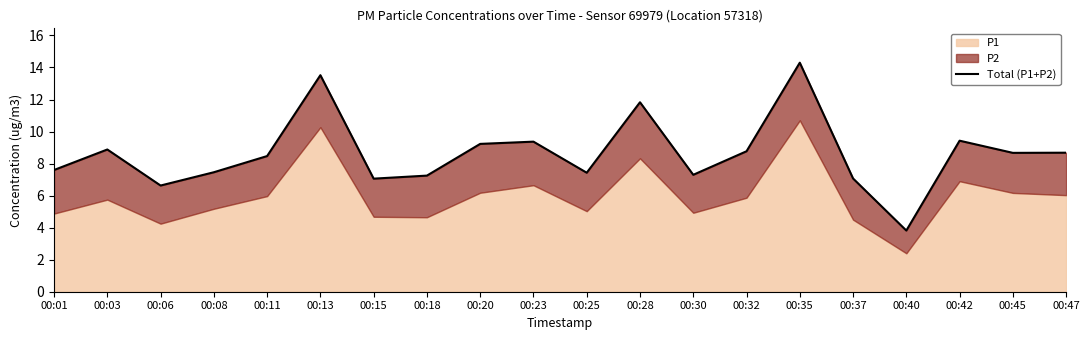

Which category has the highest value across all series?

00:35